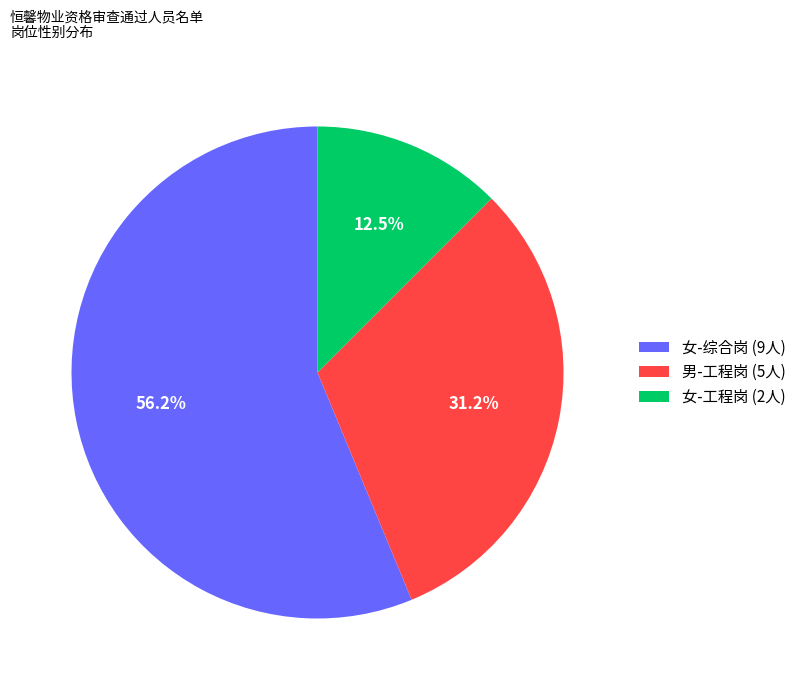

Rank the categories by value from lowest to highest.

女-工程岗 (2人), 男-工程岗 (5人), 女-综合岗 (9人)